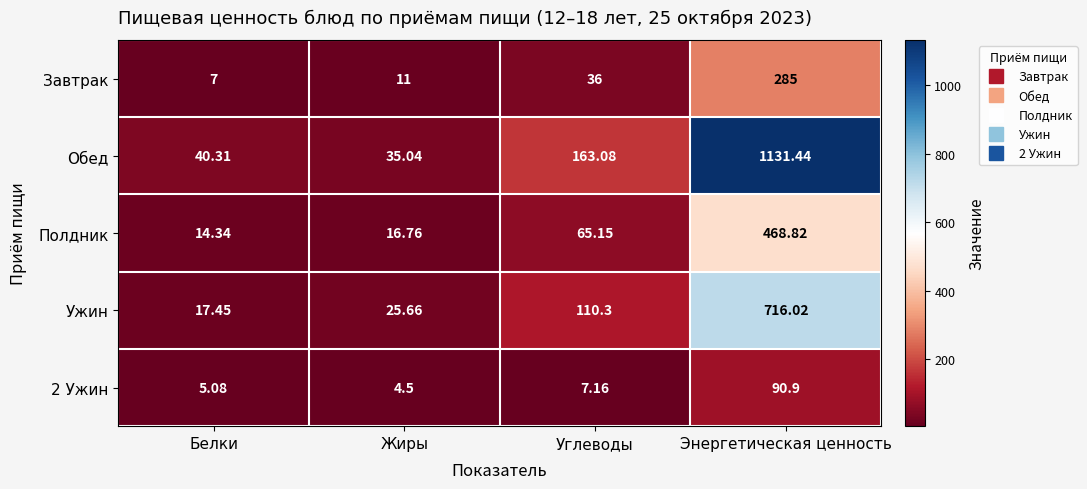

Rank the series by their maximum value, from highest to lowest.

Обед, Ужин, Полдник, Завтрак, 2 Ужин